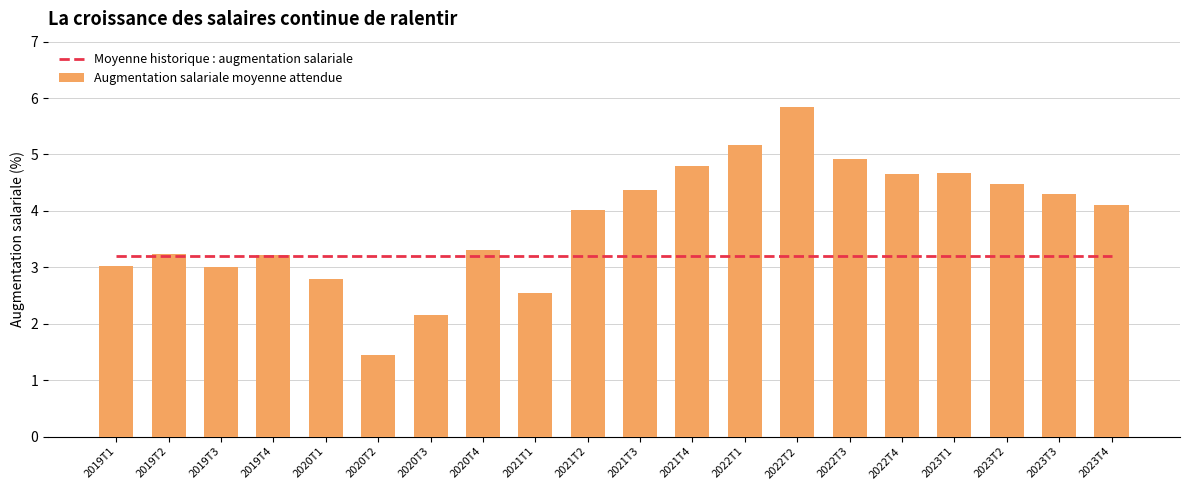

Which series has the largest range (max minus min)?

Augmentation salariale moyenne attendue